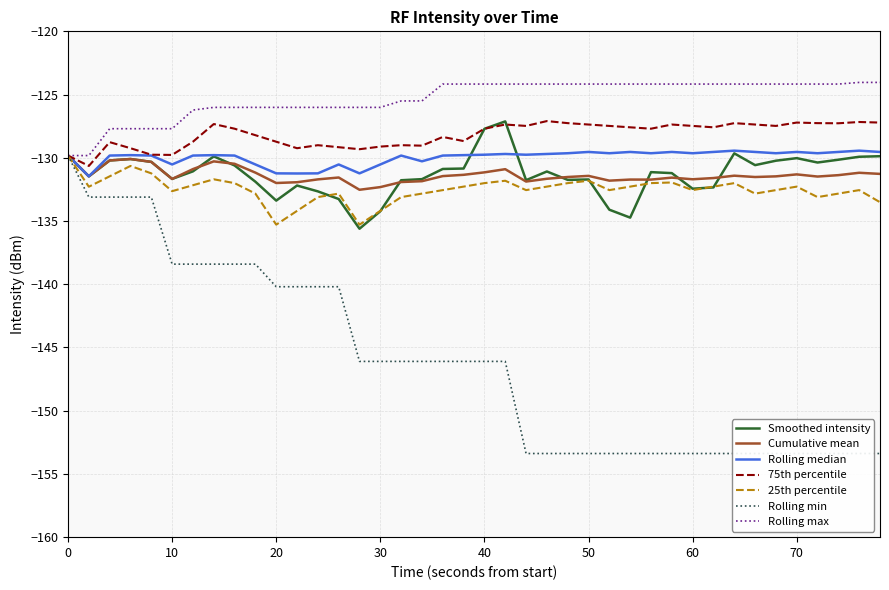

What is the highest value of the Smoothed intensity series?

-127.1